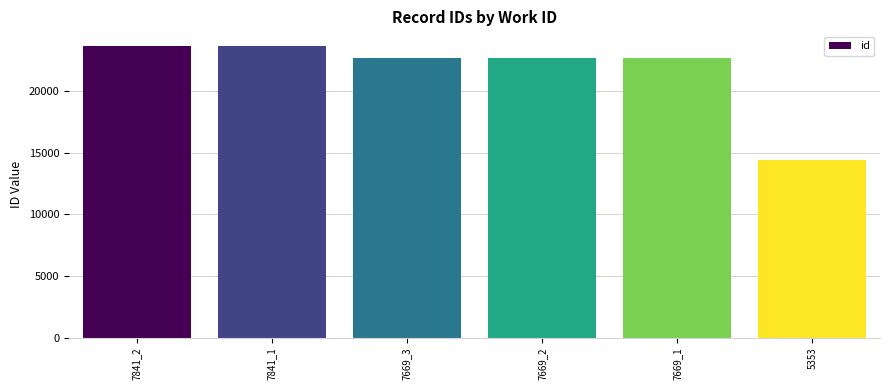

Approximately how many times larger is the value at 7669_3 compared to 7669_2?

1.0